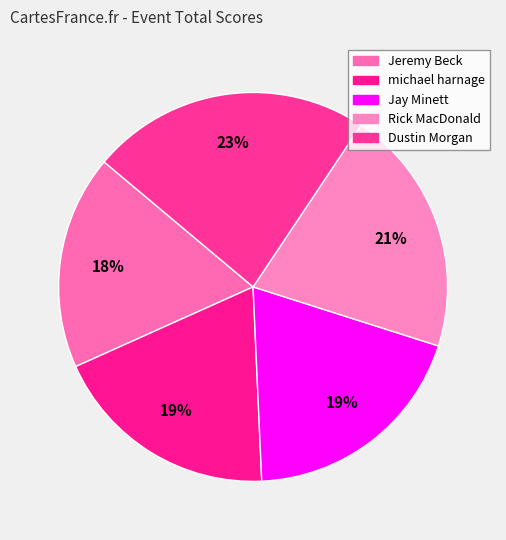

What is the ratio of the value at Rick MacDonald to the value at Jeremy Beck?

1.2